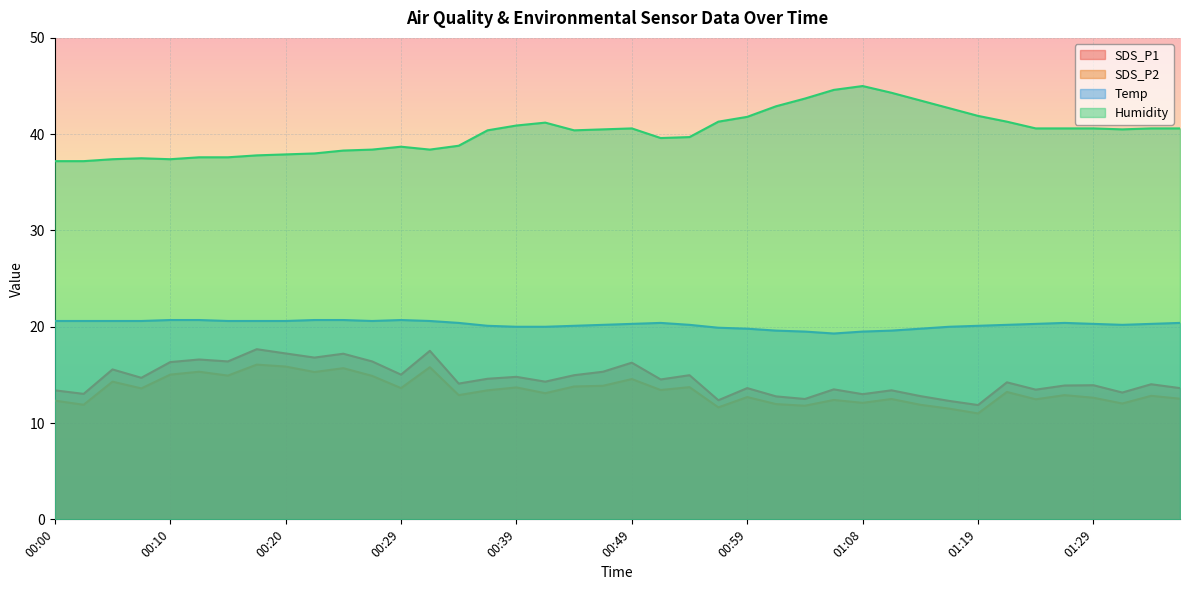

What value does the SDS_P2 series have at 01:19?

11.0